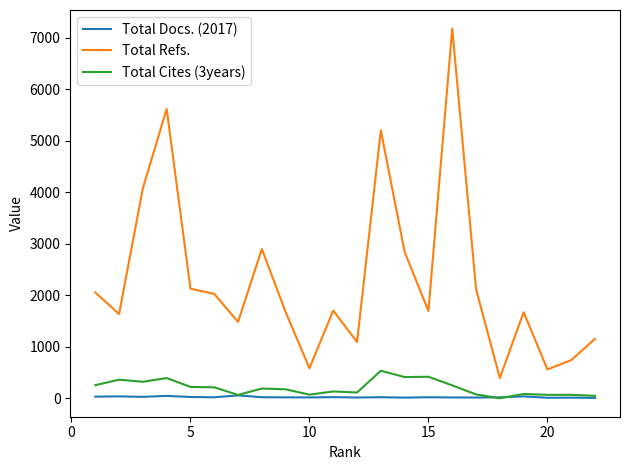

What are all the series names shown in the legend?

Total Docs. (2017), Total Refs., Total Cites (3years)